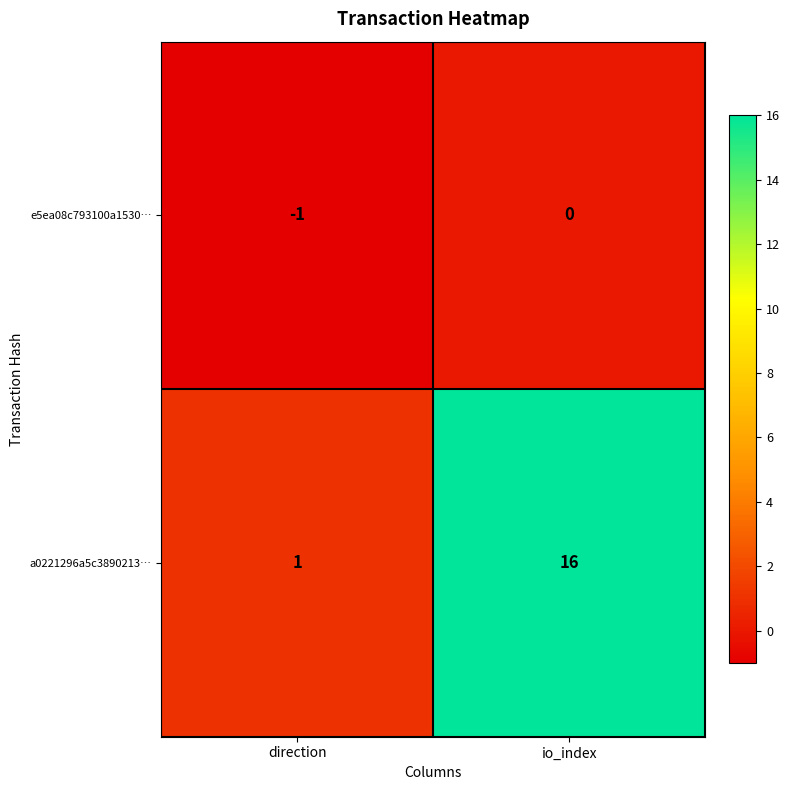

Rank the series by their maximum value, from highest to lowest.

a0221296a5c3890213…, e5ea08c793100a1530…